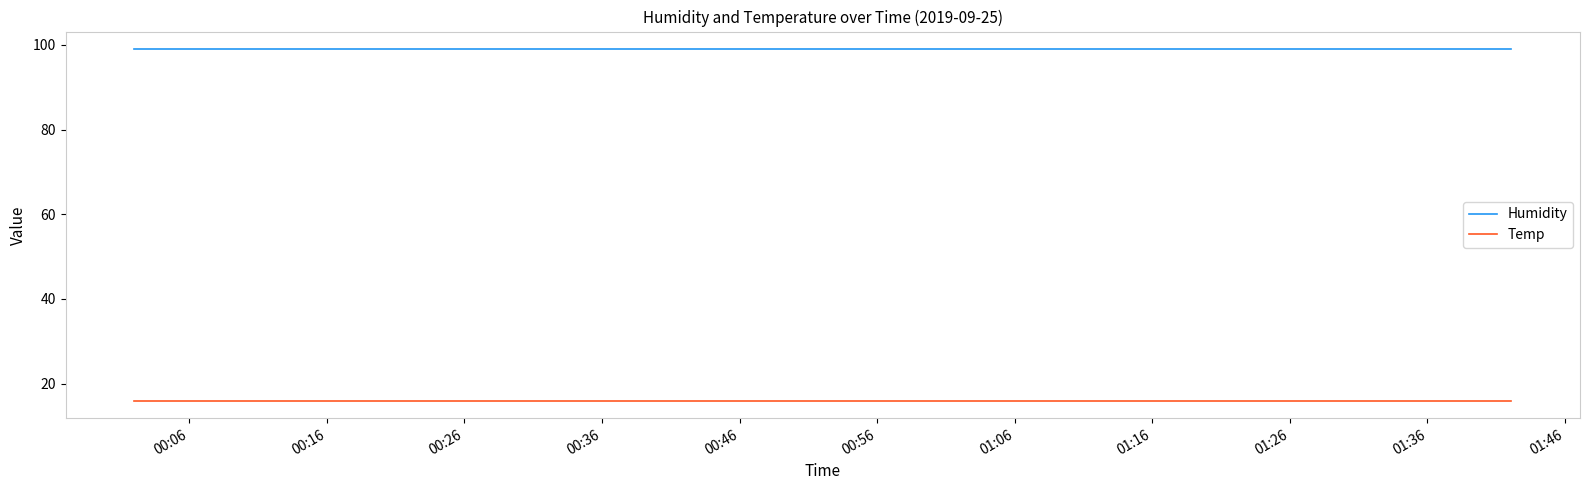

True or false: Temp and Humidity intersect in this chart.

False